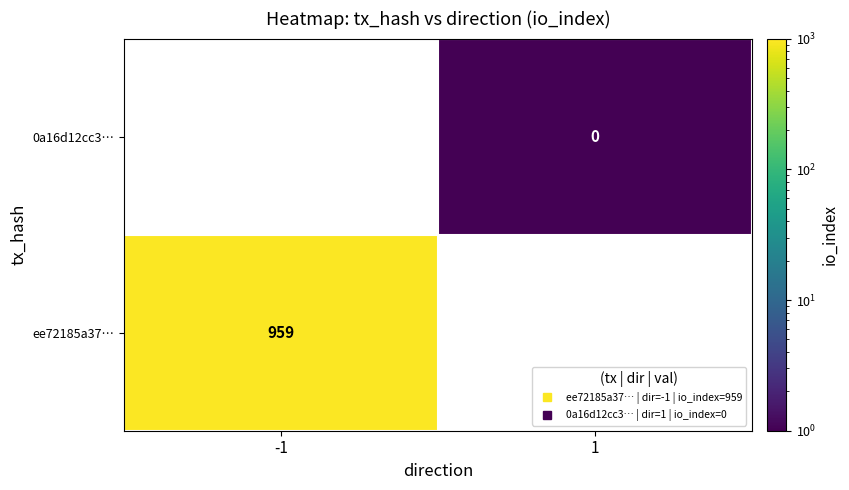

What is the sum of the 0a16d12cc3f71e80c9d2d38a08b2bb771ffb345 values at direction and io_index?

1